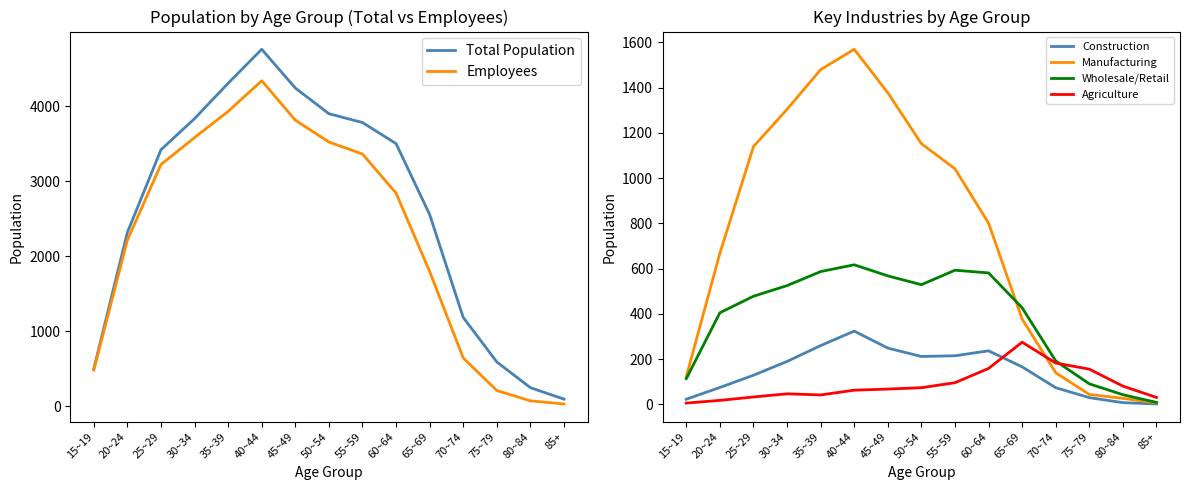

How many data points in Employees are above 2842?

7